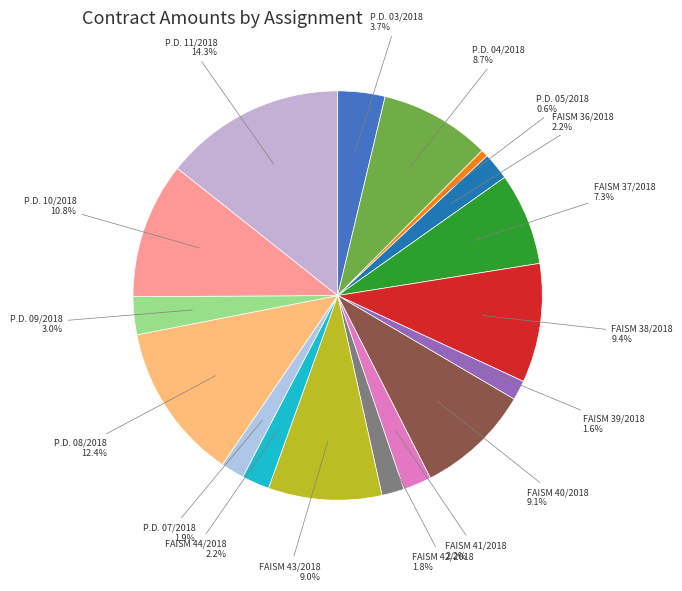

Between FAISM 38/2018 and P.D. 07/2018, which is larger?

FAISM 38/2018